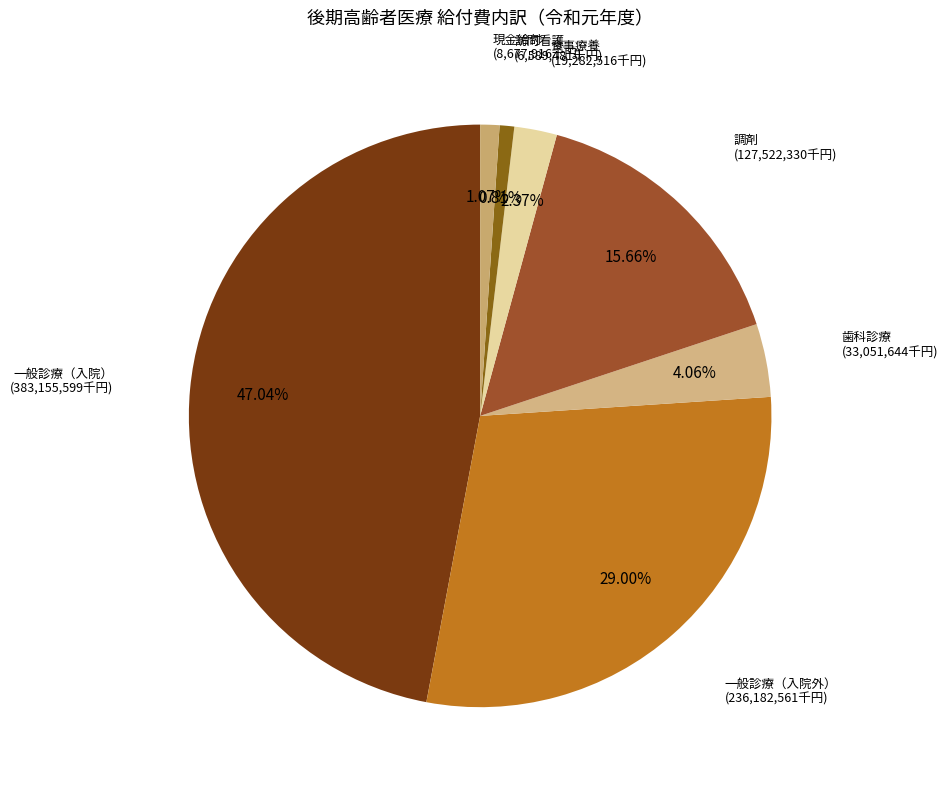

To the nearest percent, what percentage of the pie is 訪問看護?

1%